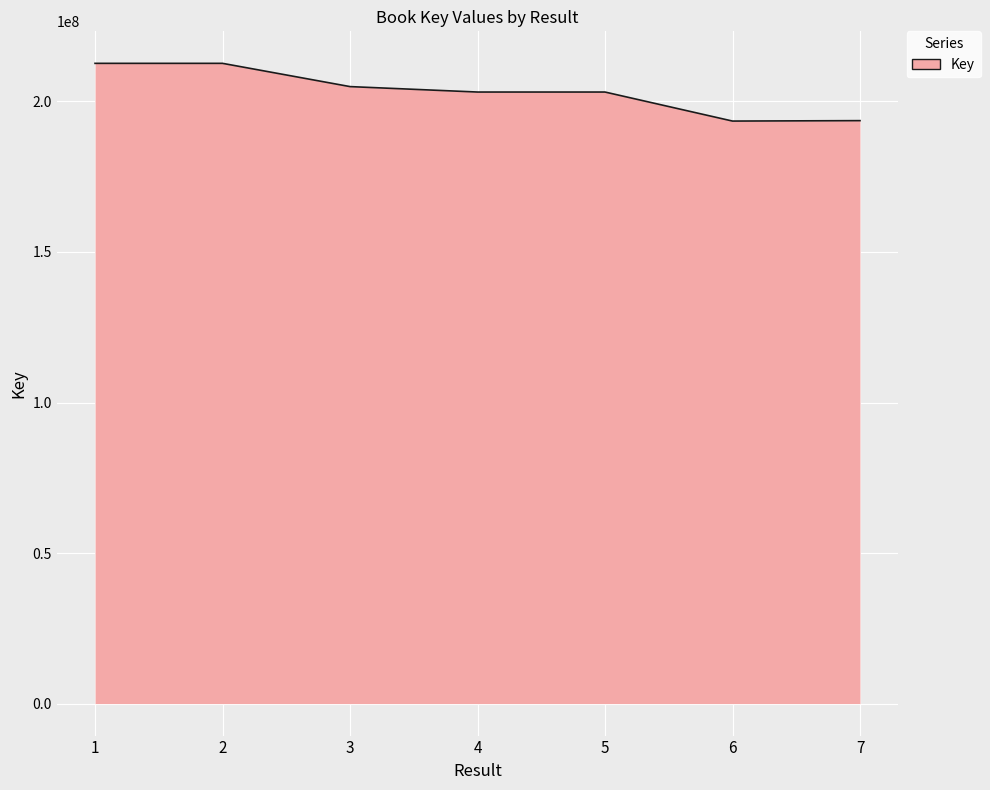

Count the number of data series in this chart.

1